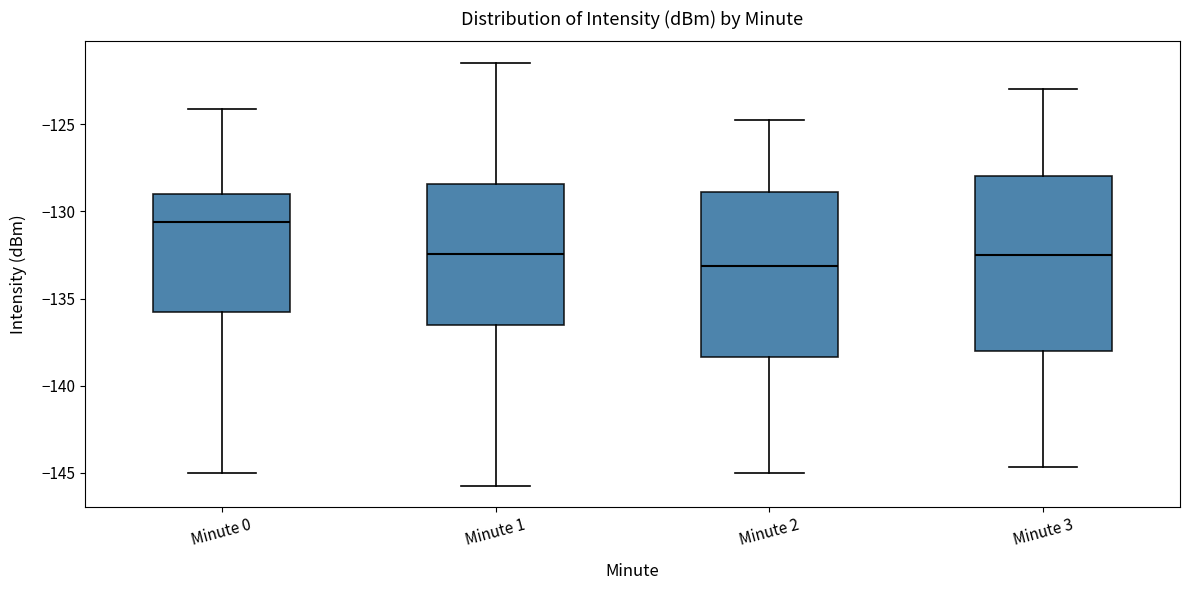

Which box is the tallest, from its lower edge to its upper edge?

Minute 3